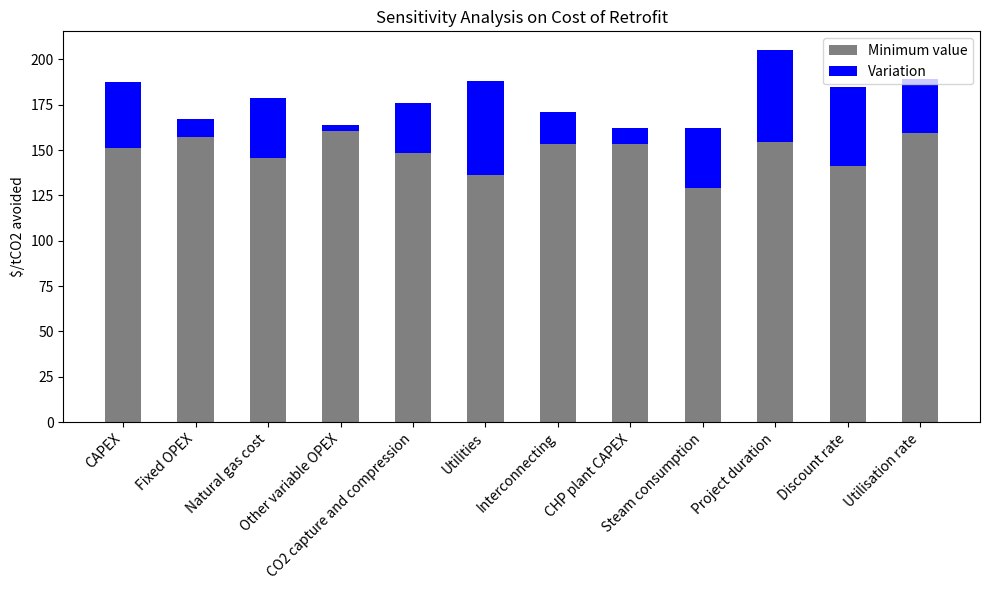

What are all the series names shown in the legend?

Minimum value, Variation